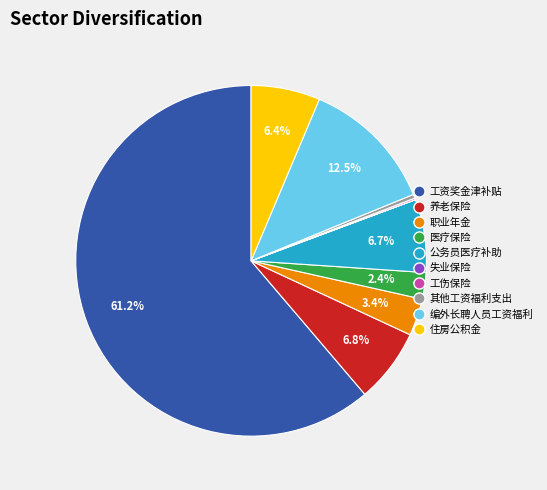

Does 工资奖金津补贴 account for over 50% of the chart?

Yes